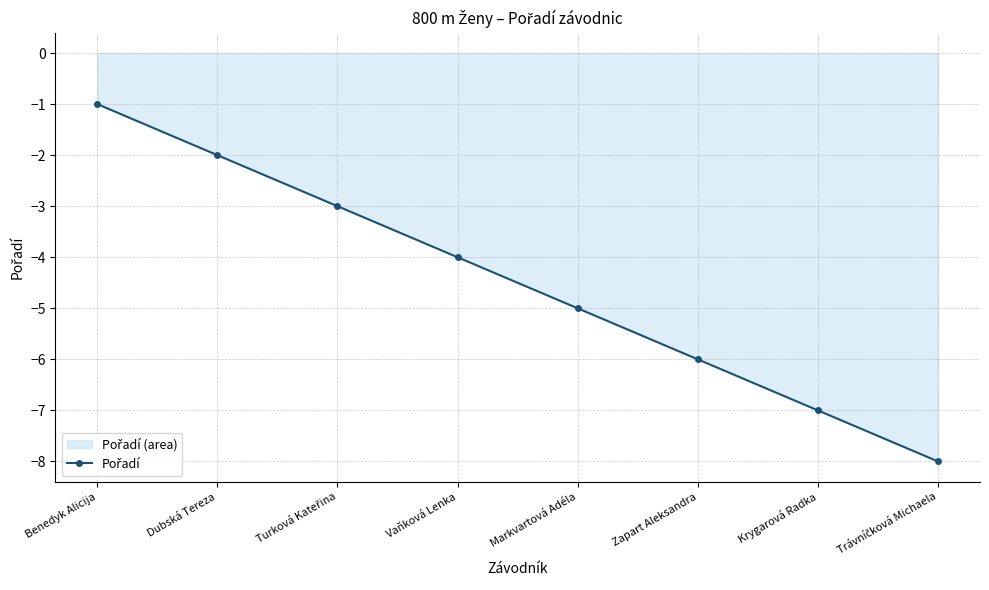

The value at Turková Kateřina is -5. True or false?

False